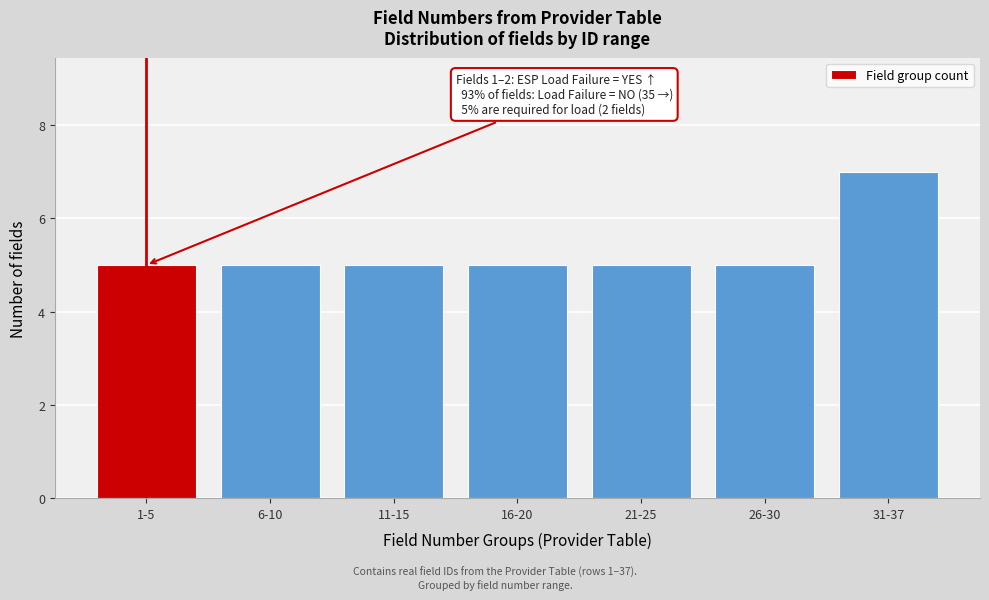

Reading left to right, extract all data points from this chart.

1-5=5	6-10=5	11-15=5	16-20=5	21-25=5	26-30=5	31-37=7